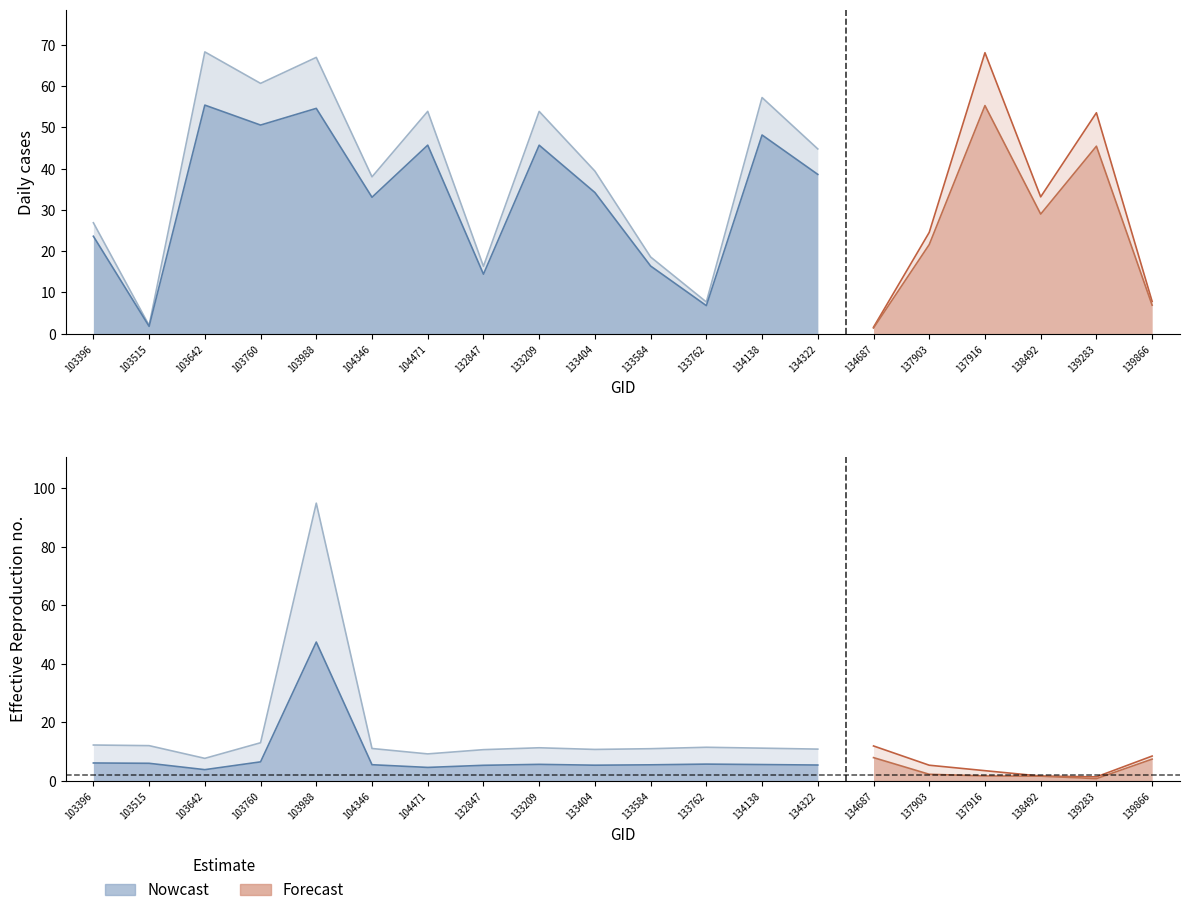

What is the spread (max minus min) of values at 133584?

14.9